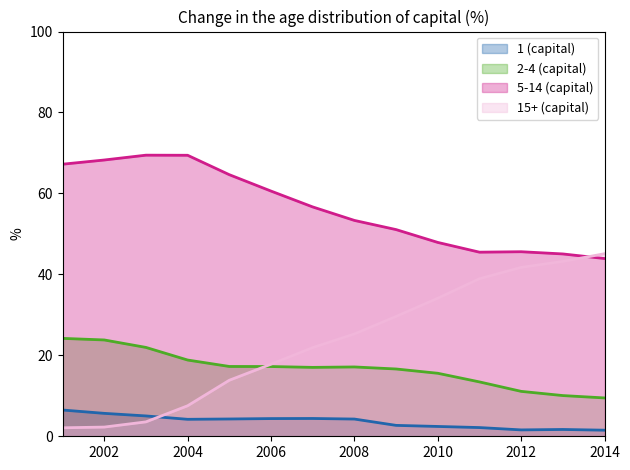

What is the value of the 2-4 (capital) point at the 5th from the left?

17.2